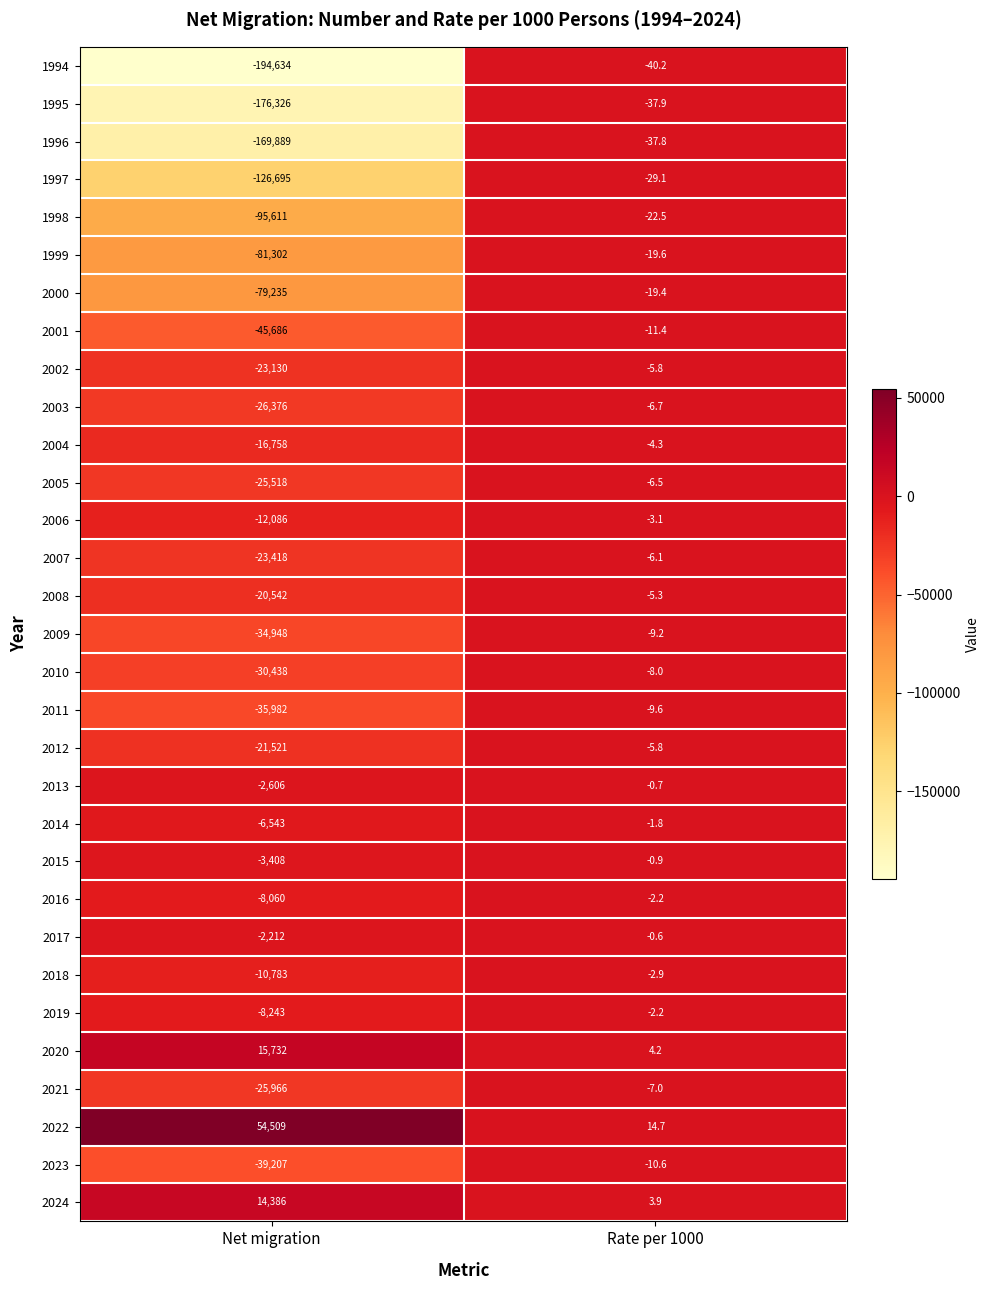

Which series changed the most between Net migration and Rate per 1000?

1994